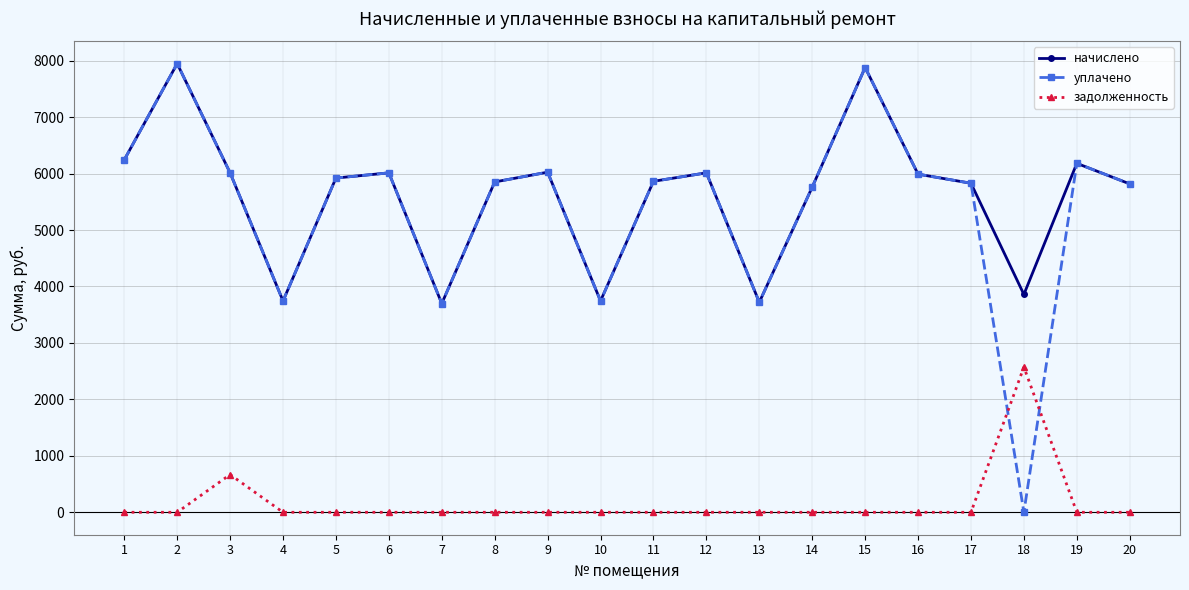

True or false: начислено and задолженность intersect in this chart.

False